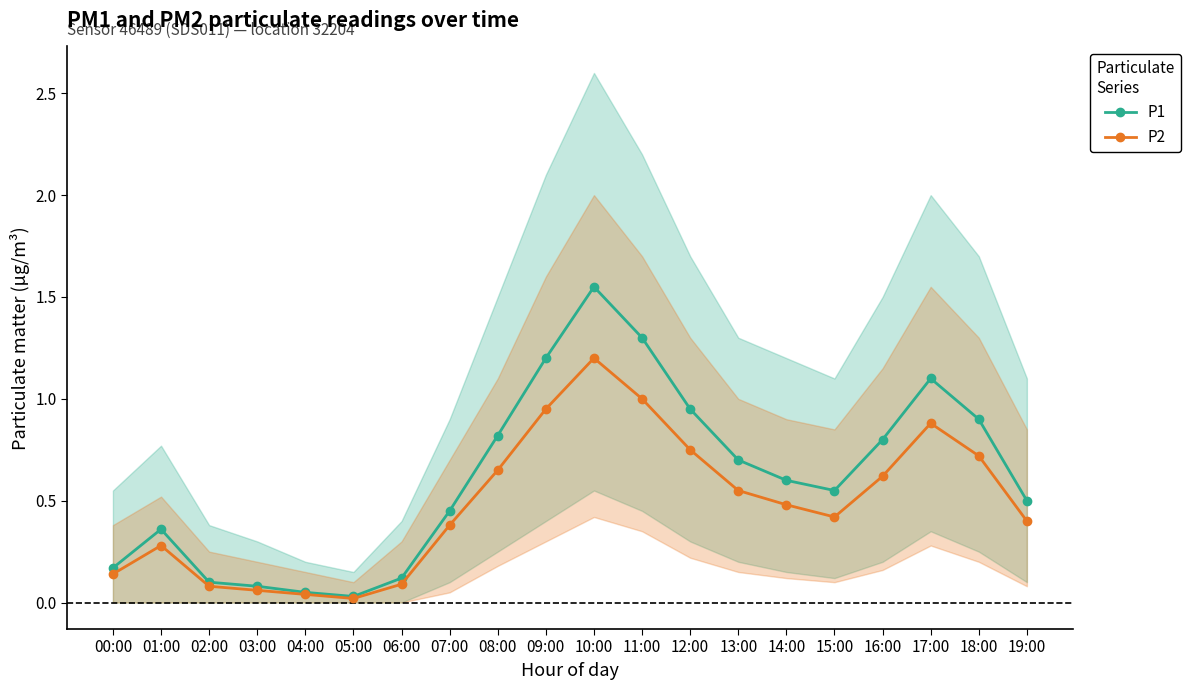

True or false: P2 and P1 cross at least once.

False